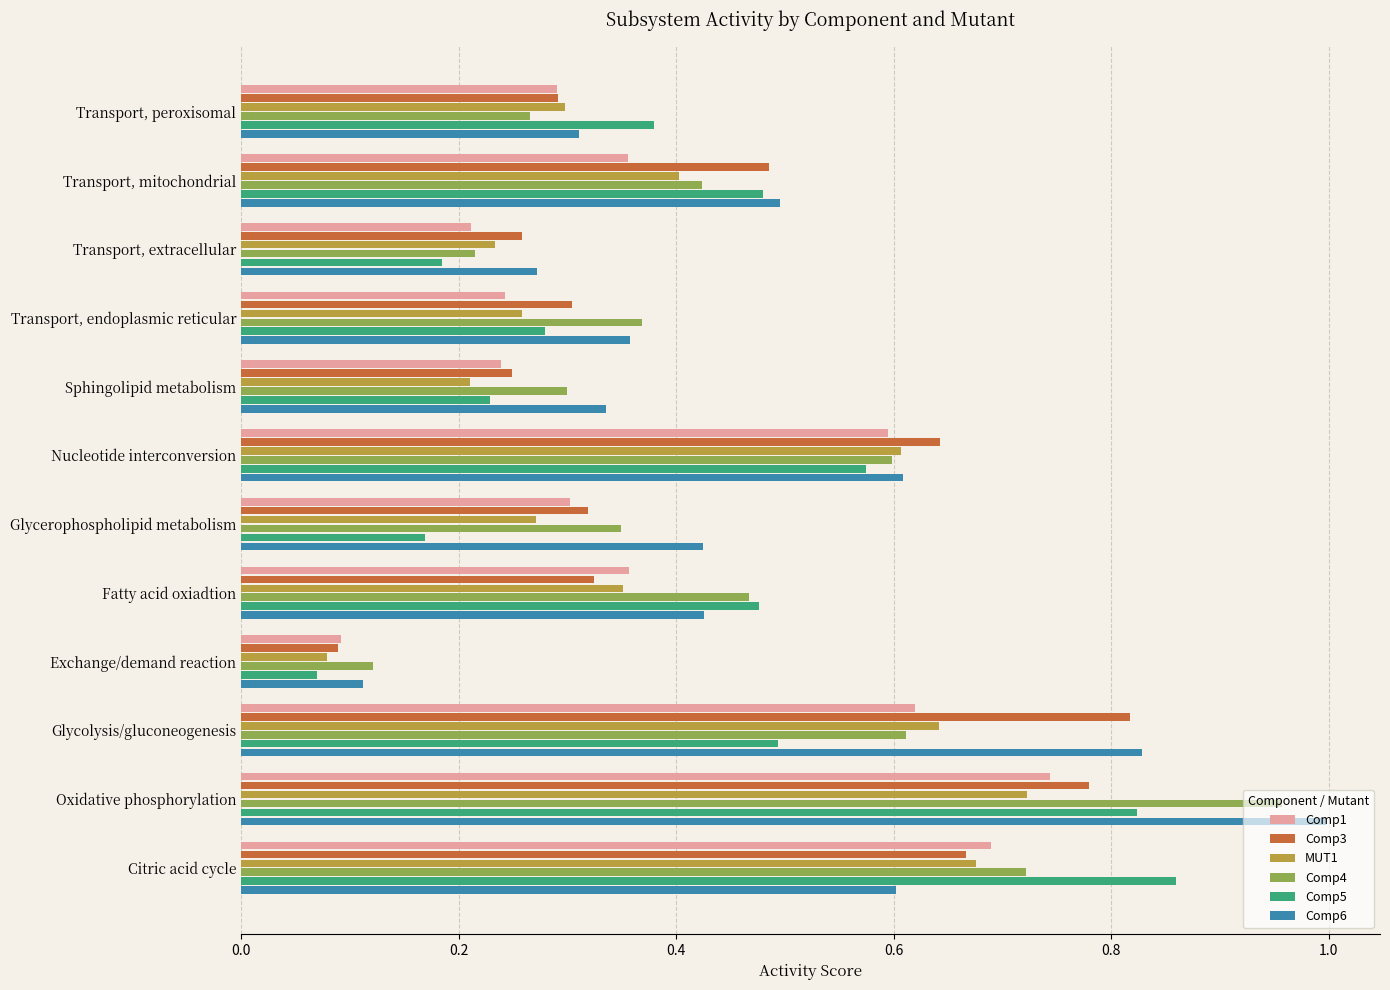

What is the sum of all Comp6 values?

5.8